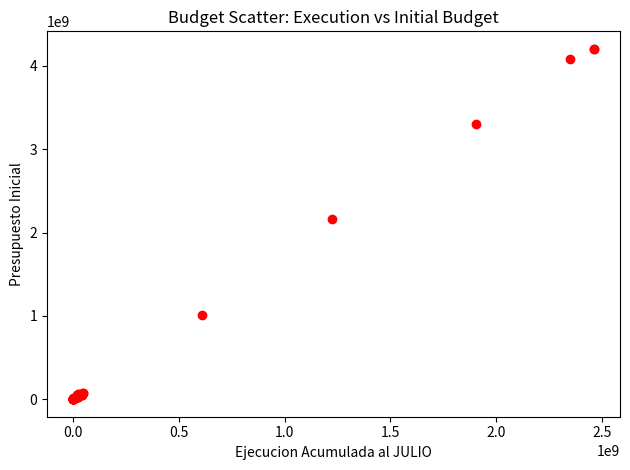

What Y value in the scatter plot is closest to 2102613617?

2158631373